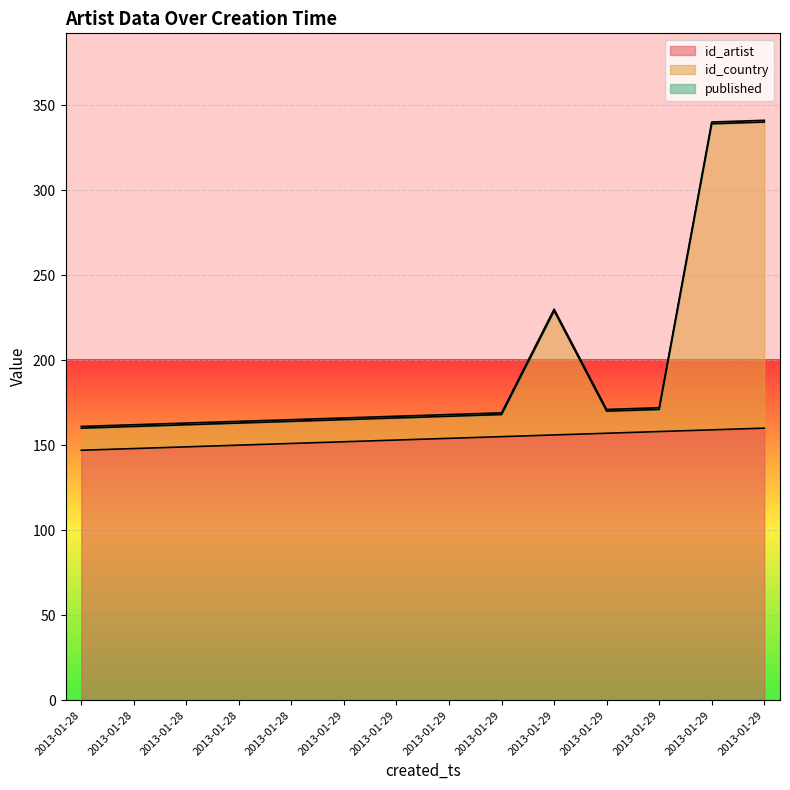

What is the approximate value of id_country at 2013-01-29?

170